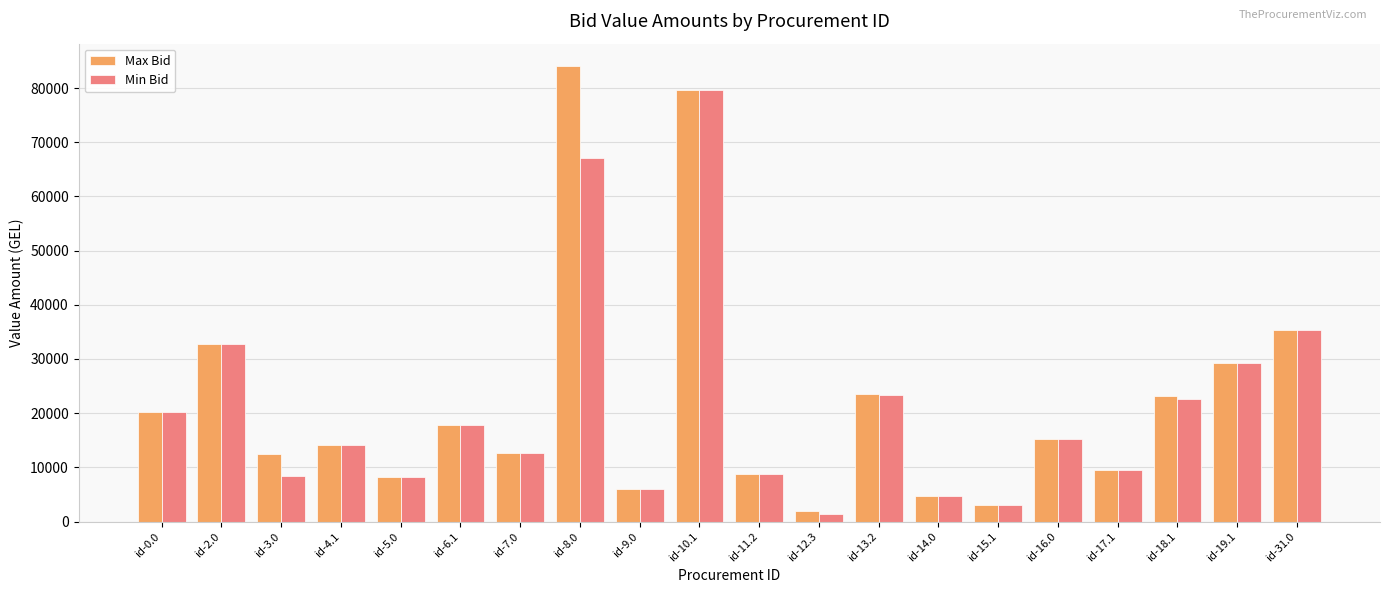

The value of Min Bid at id-16.0 is 23461. True or false?

False